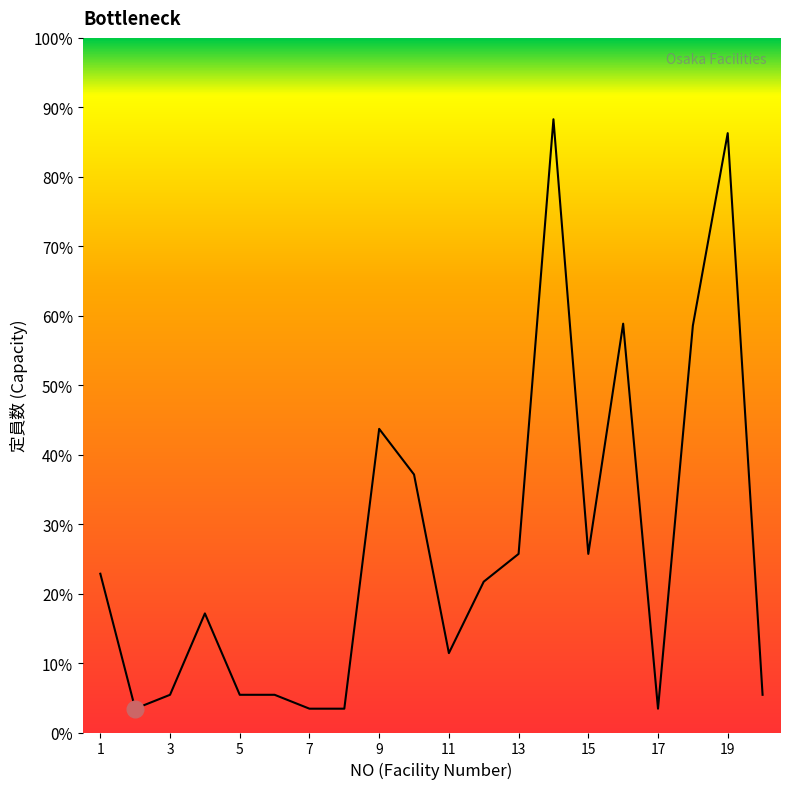

What is the maximum value shown in the chart?

88.3